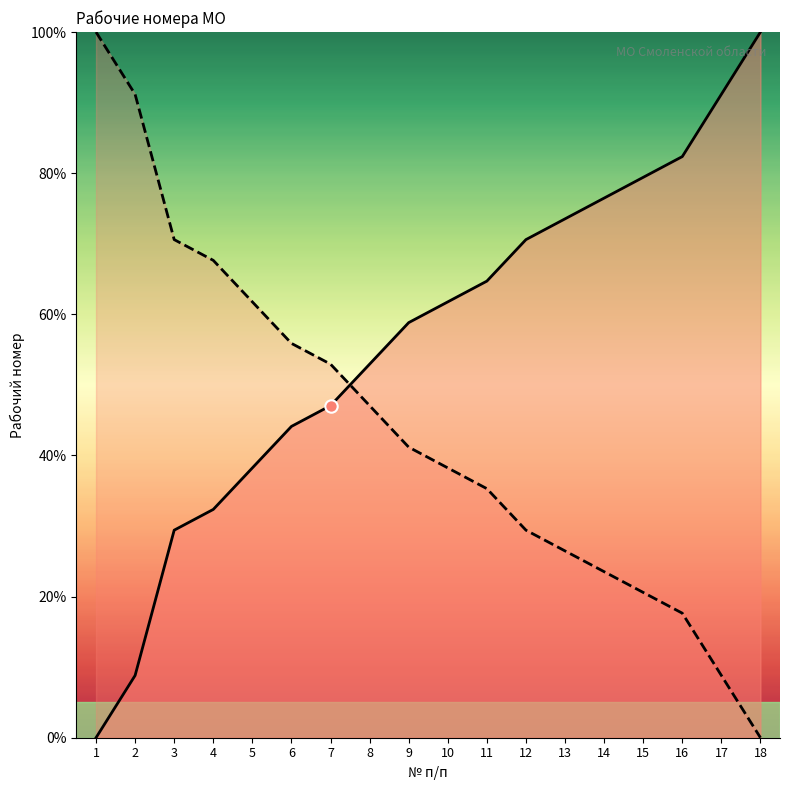

Which has a higher value, 8 or 17?

17